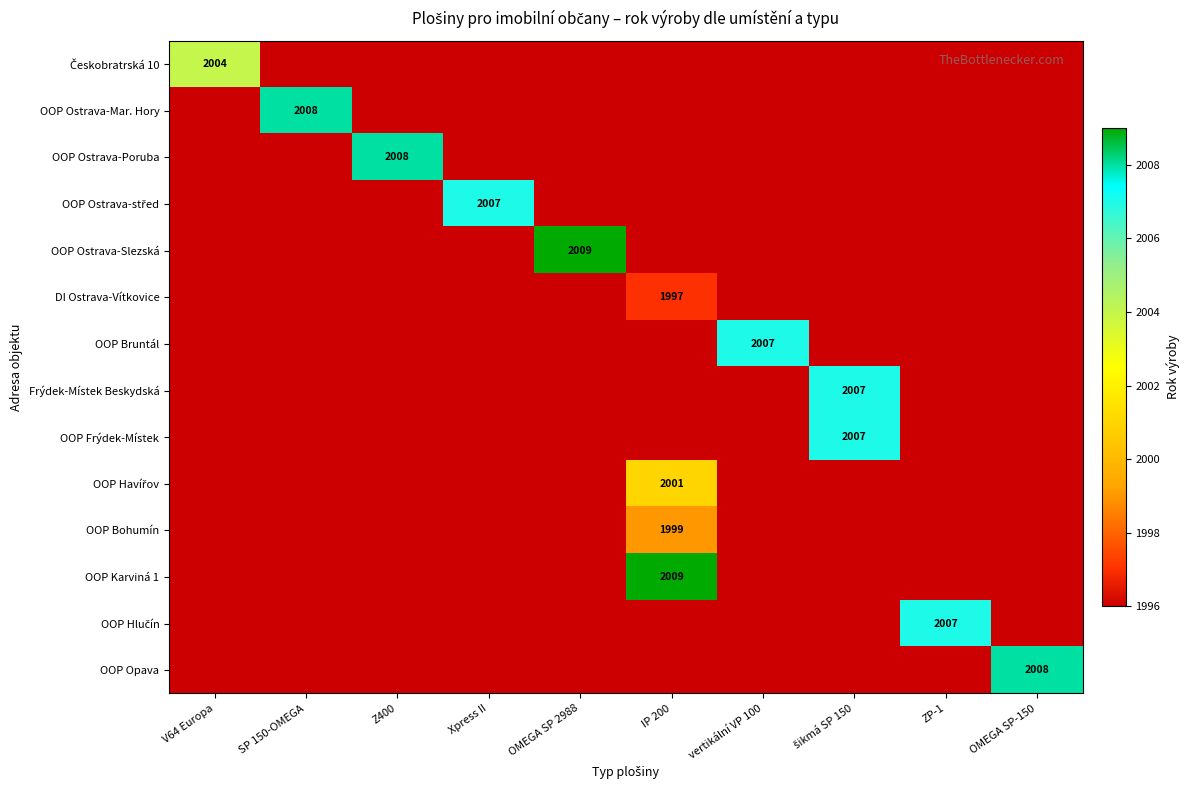

Is it true that Českobratrská 10 equals 1996 at ZP-1?

True